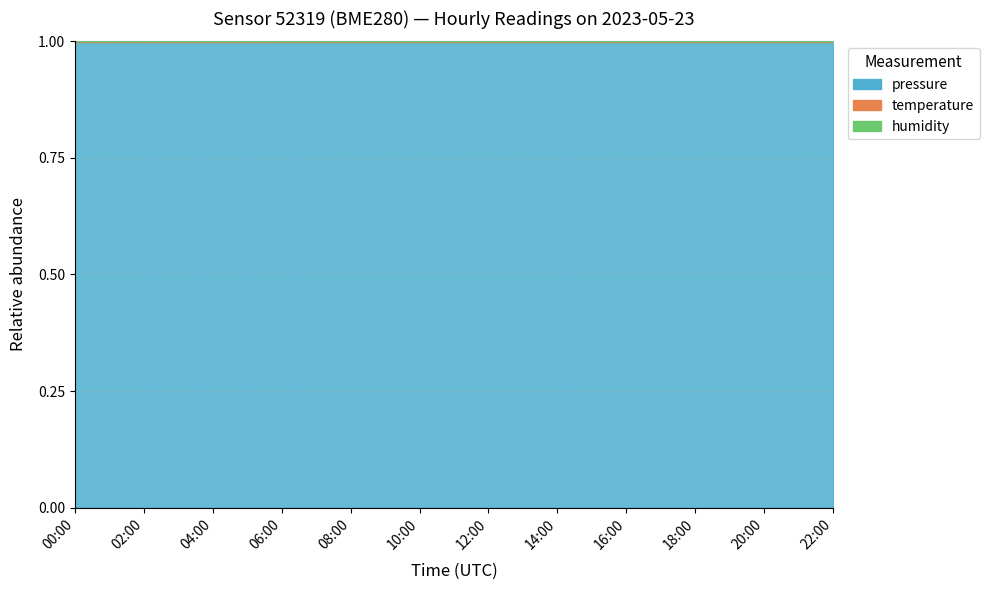

At which label is temperature closest to 0?

02:00